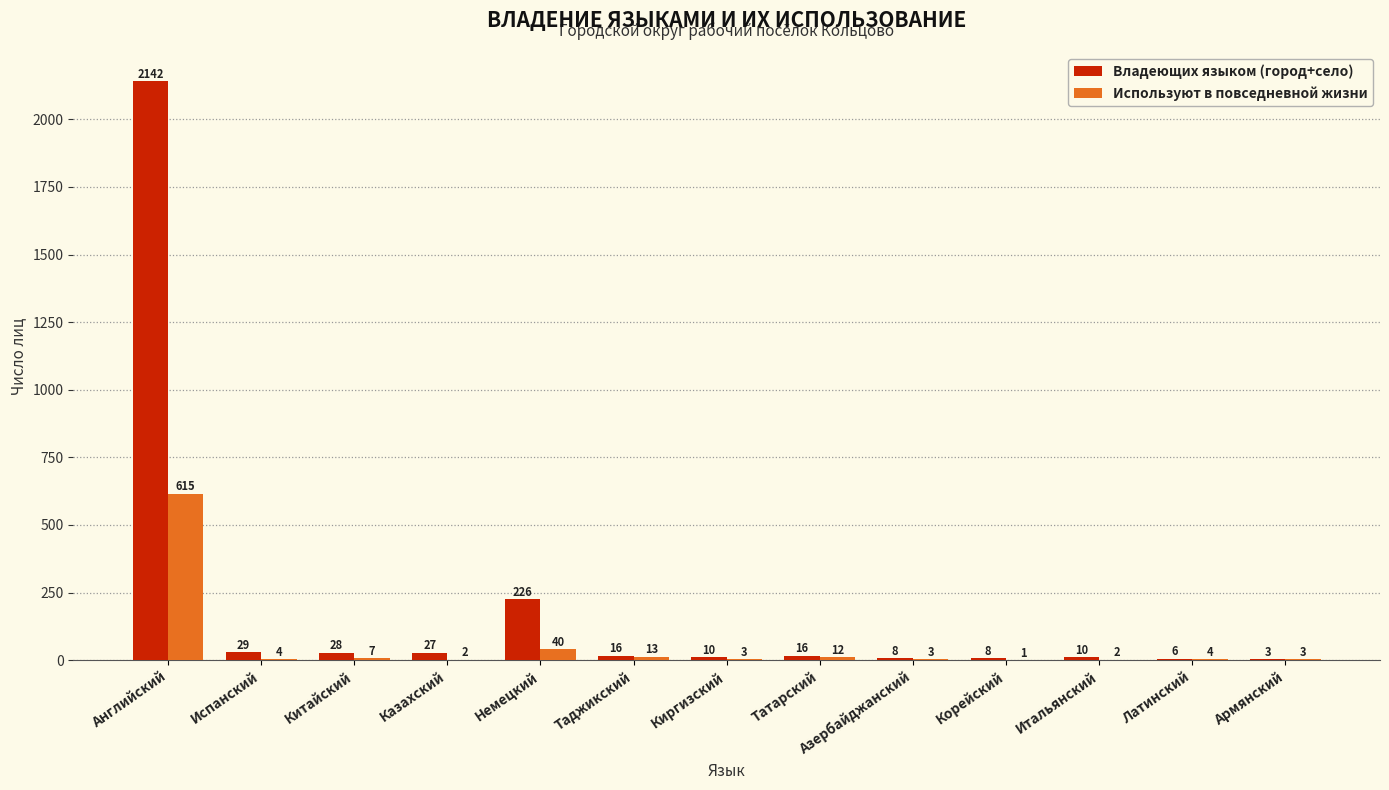

Reading left to right, list all the values displayed in this chart.

Владеющих языком (город+село): 2142	29	28	27	226	16	10	16	8	8	10	6	3
Используют в повседневной жизни: 615	4	7	2	40	13	3	12	3	1	2	4	3